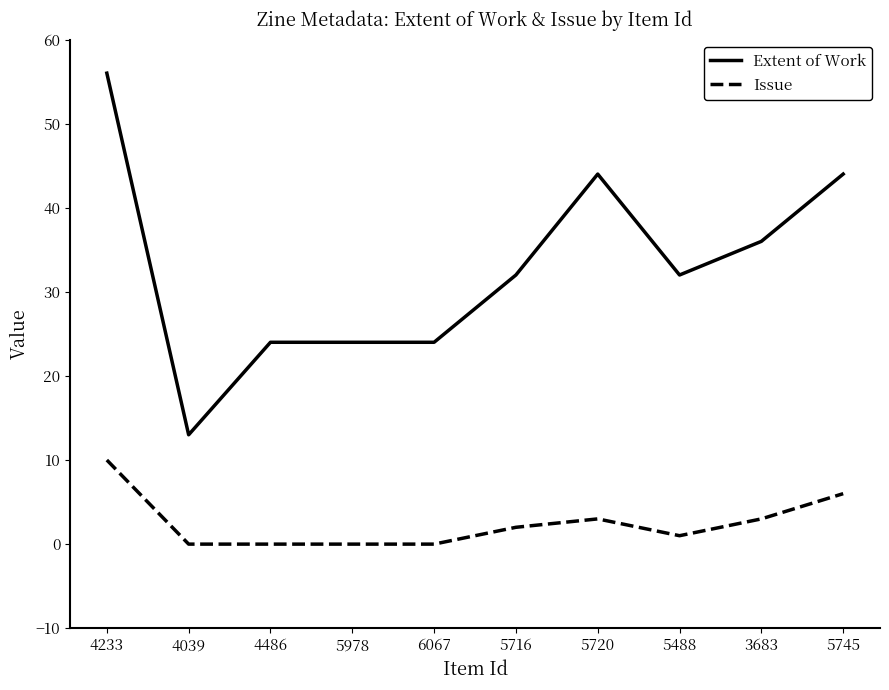

Reading right to left, what are all the values shown in this chart?

Extent of Work: 44	36	32	44	32	24	24	24	13	56
Issue: 6	3	1	3	2	0	0	0	0	10